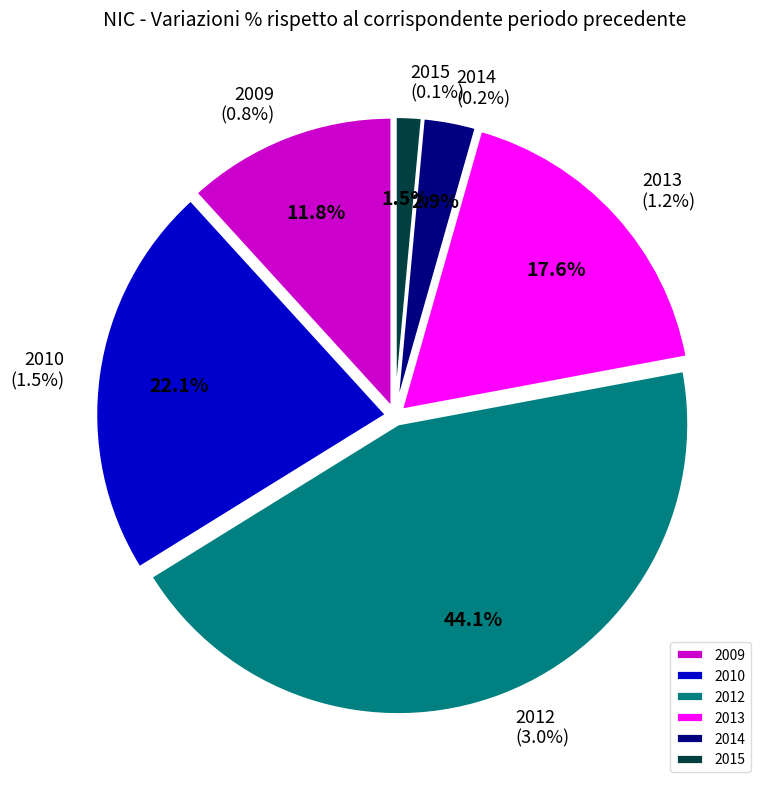

Is it true that 2010 is 10% of the pie?

False